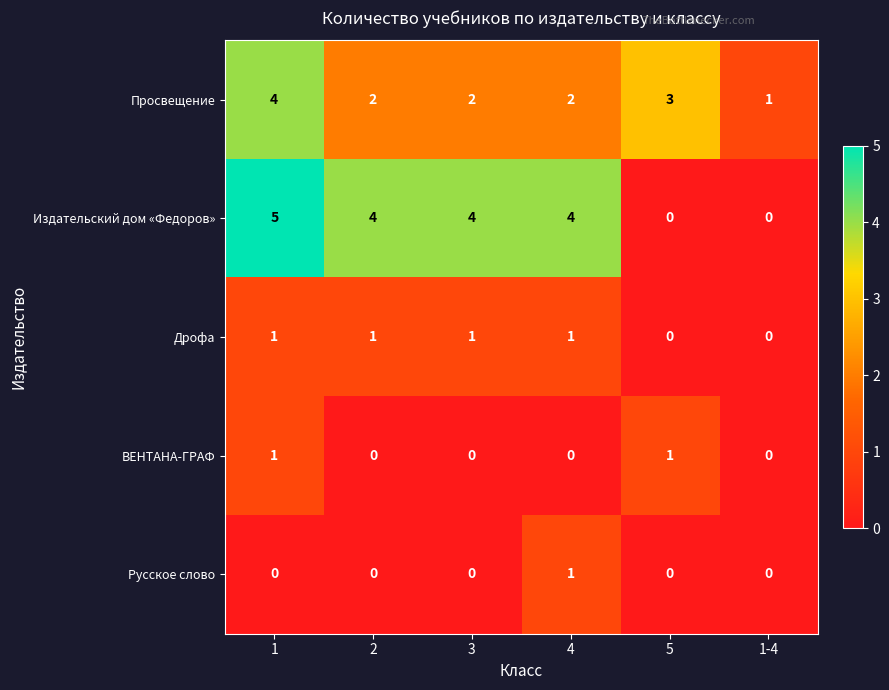

Reading left to right, what are all the values shown in this chart?

Просвещение: 4	2	2	2	3	1
Издательский дом «Федоров»: 5	4	4	4	0	0
Дрофа: 1	1	1	1	0	0
ВЕНТАНА-ГРАФ: 1	0	0	0	1	0
Русское слово: 0	0	0	1	0	0